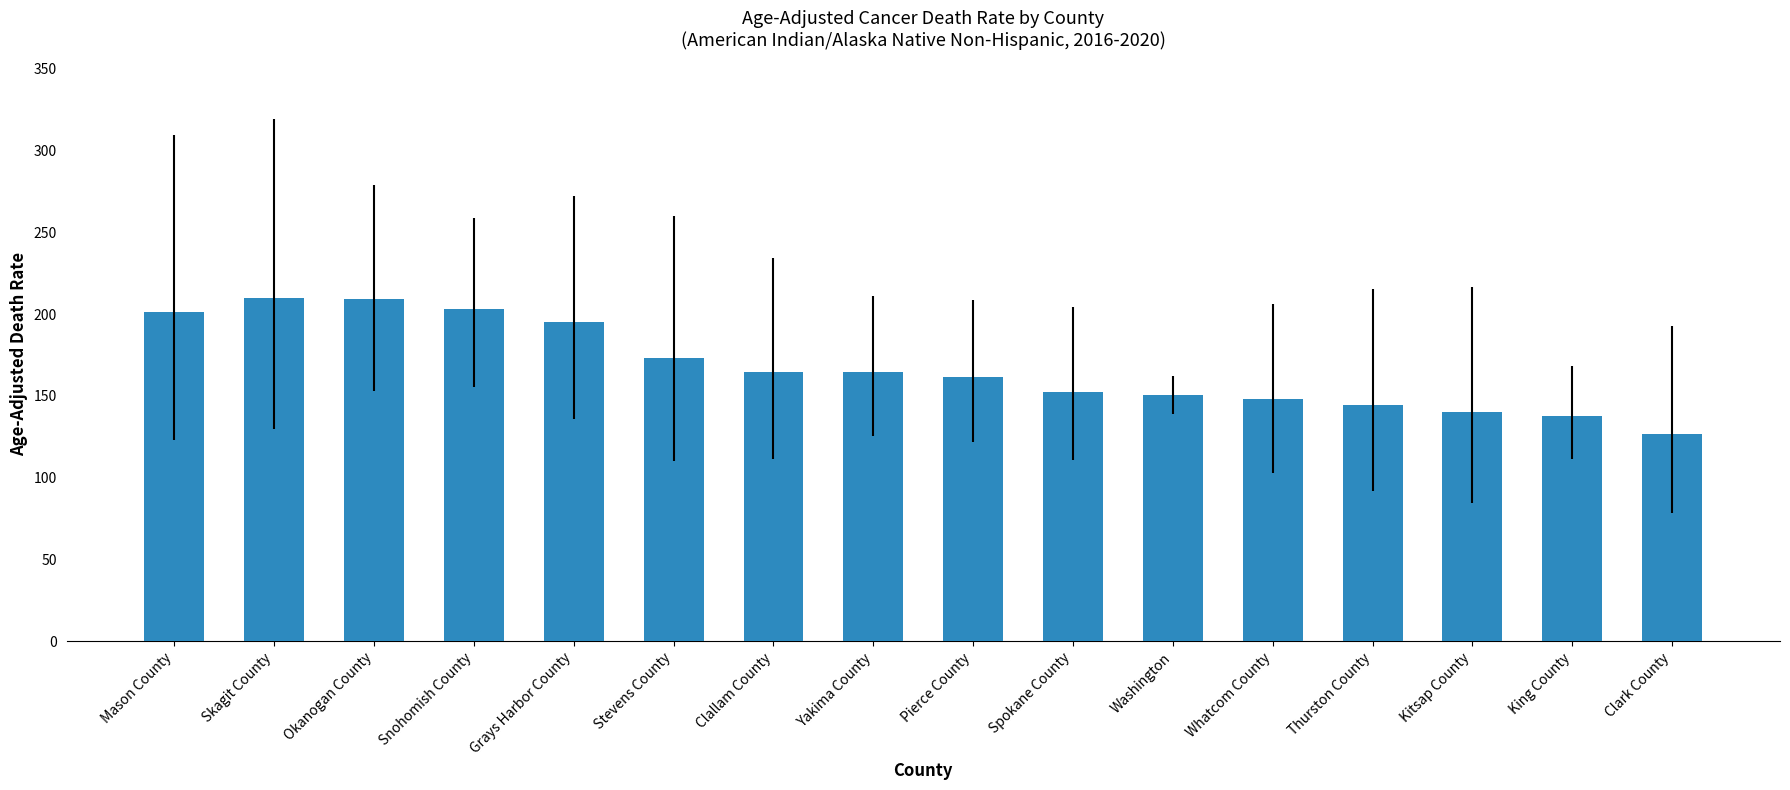

How many series are shown in this chart?

1